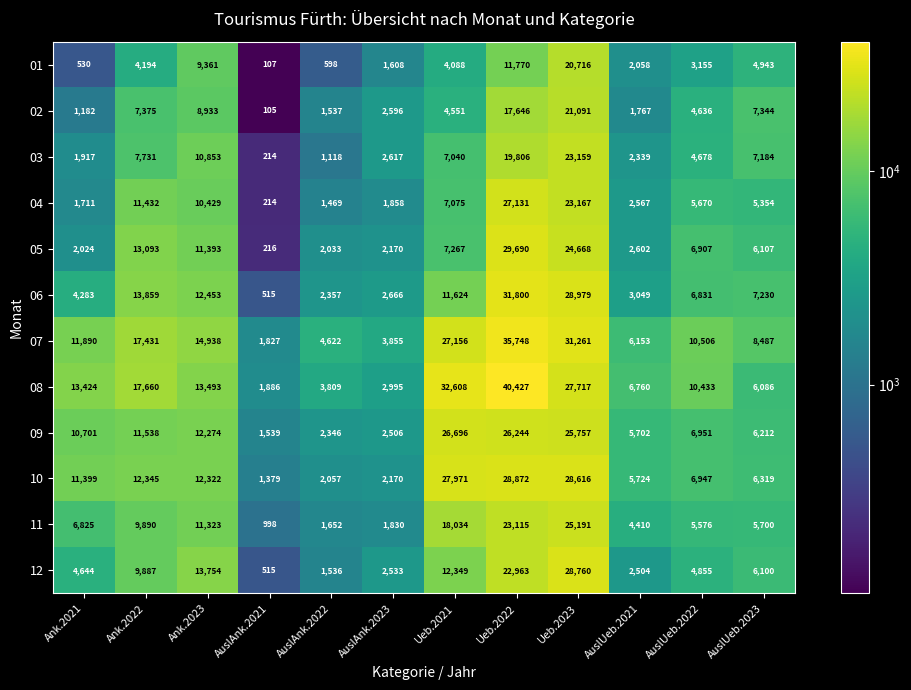

What is the difference between the maximum and minimum values in the 12 series?

28245